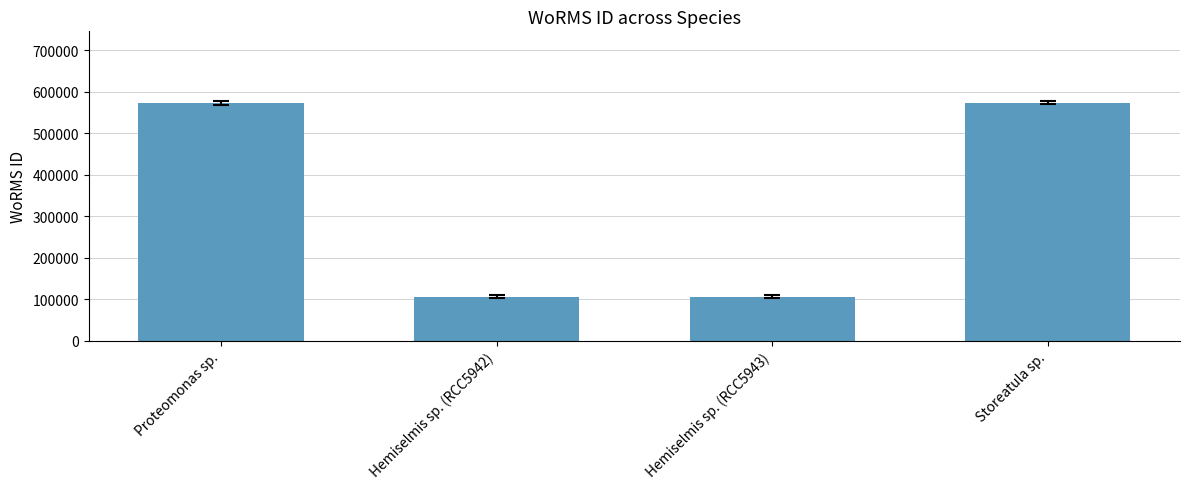

What value does the data have at Storeatula sp., to the nearest 100?

574000